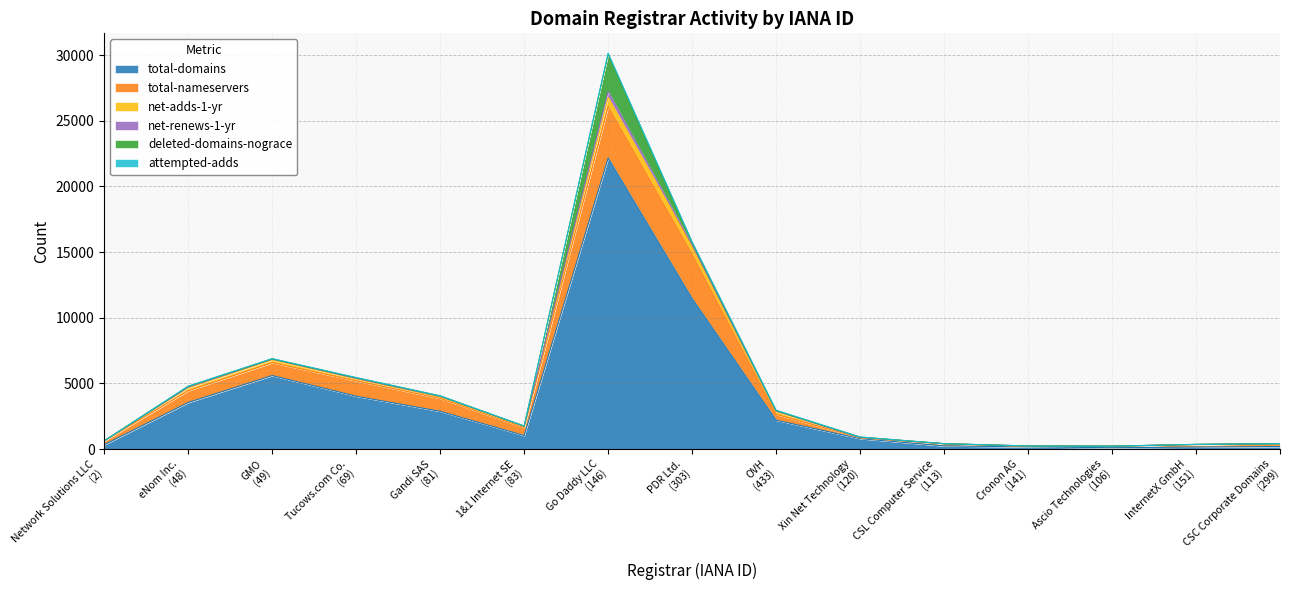

True or false: total-domains and deleted-domains-nograce cross at least once.

False